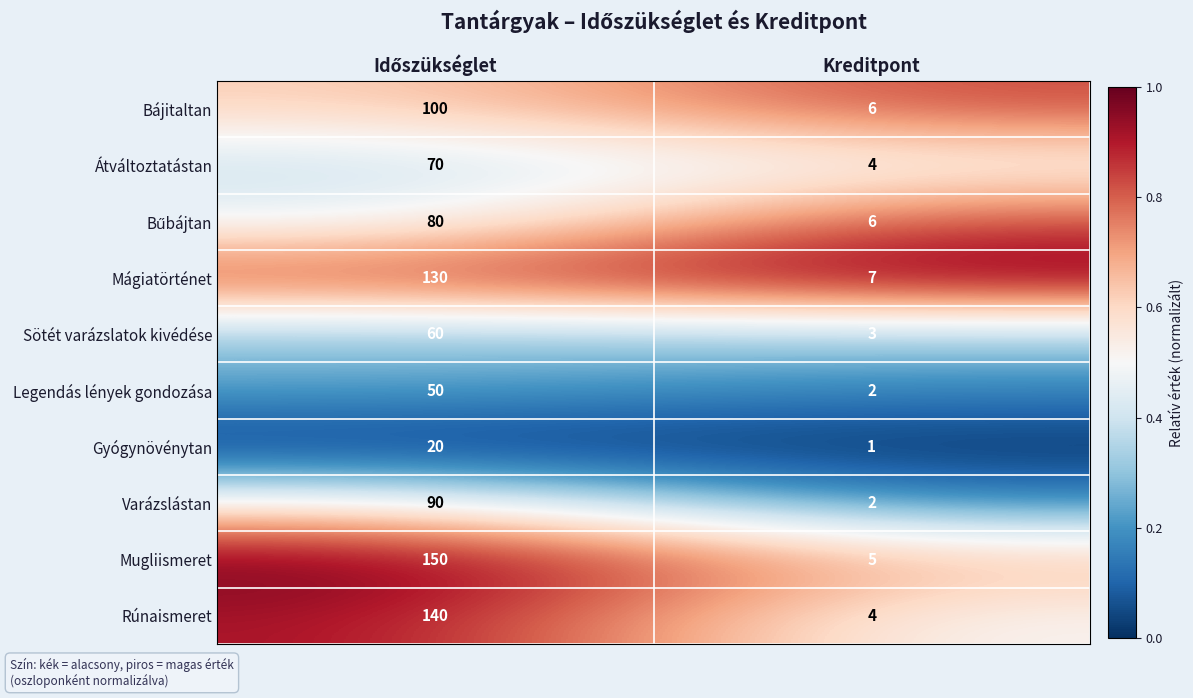

Which label corresponds to the smallest value in the chart?

Kreditpont